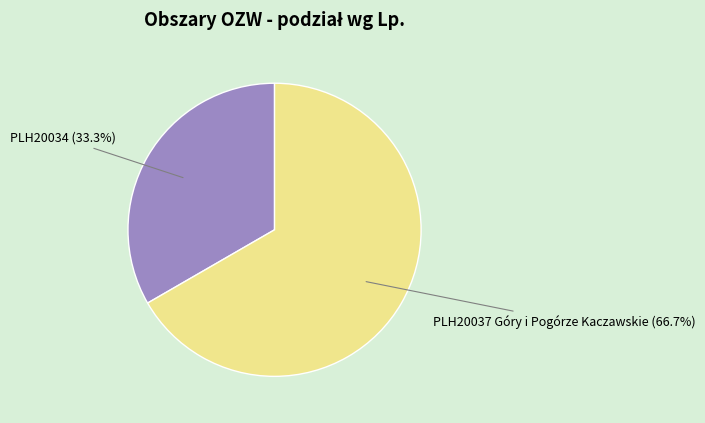

Which slice is the largest?

PLH20037 Góry i Pogórze Kaczawskie